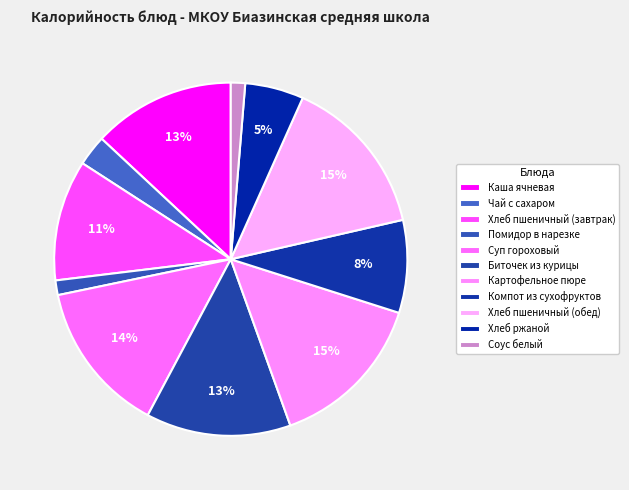

To the nearest percent, what portion does Суп гороховый represent?

14%